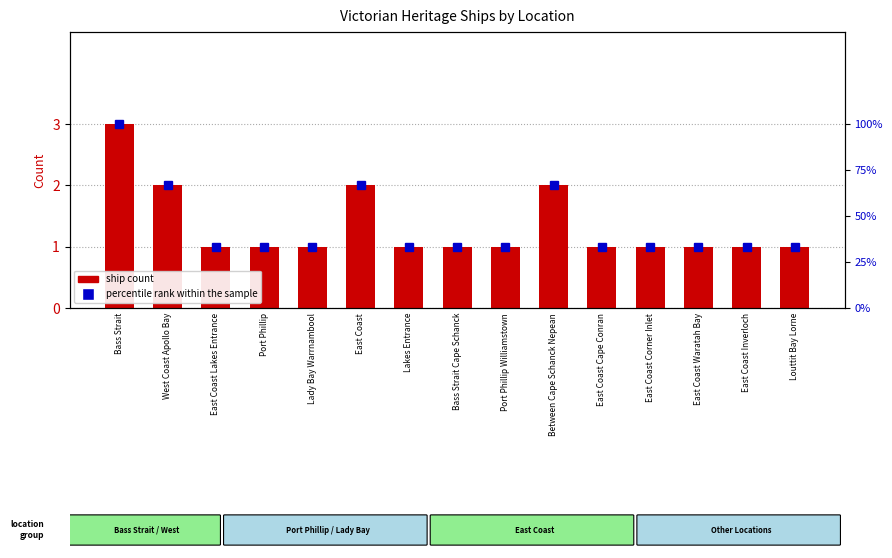

What is the label of the 9th bar from the right?

Lakes Entrance